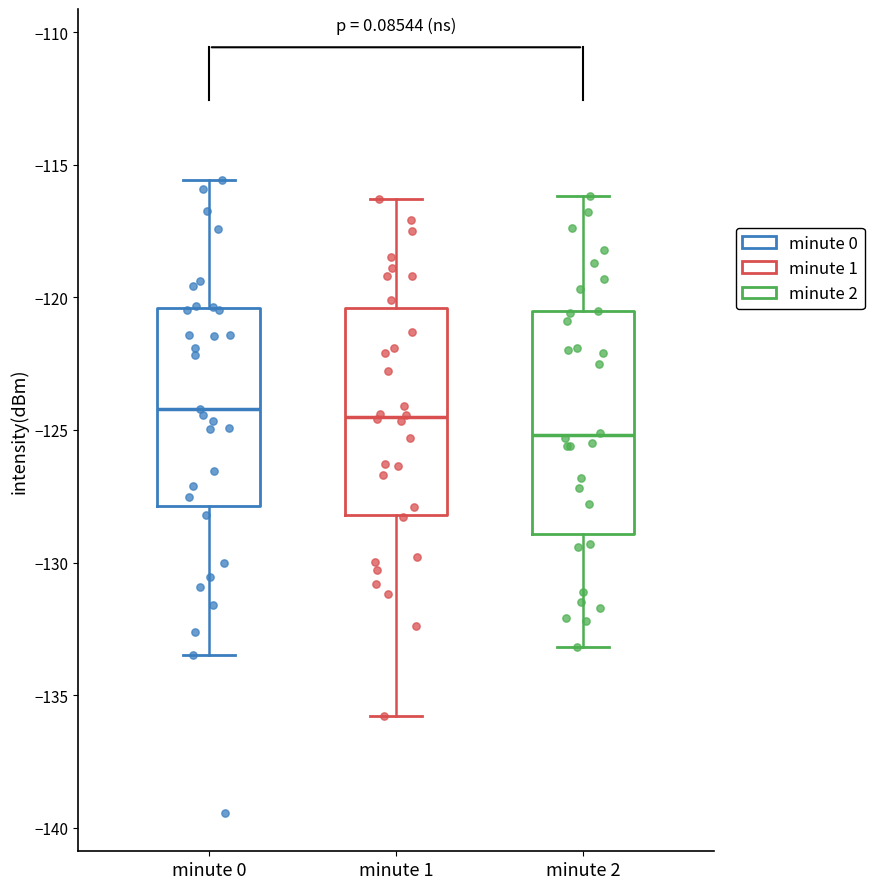

Reading left to right, transcribe this box plot: for each box, give where its median line is, the range the box spans, and where its two whiskers end, as read against the y-axis. The values are not printed on the chart, so give them approximately, as read against the axis.

minute 0: median -124.0, box -128.0 to -120.5, whiskers -133.5 to -115.5
minute 1: median -124.5, box -128.0 to -120.5, whiskers -136.0 to -116.5
minute 2: median -125.0, box -129.0 to -120.5, whiskers -133.0 to -116.0